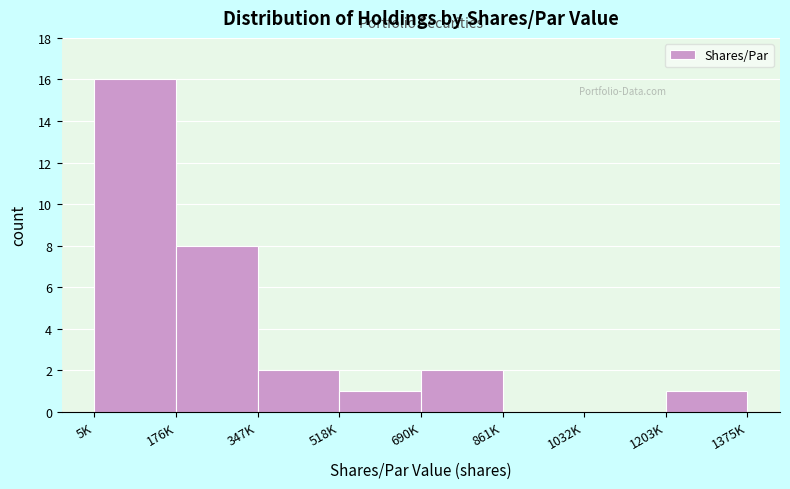

Reading left to right, list all the values displayed in this chart.

5K=16	176K=8	347K=2	518K=1	690K=2	861K=0	1032K=0	1203K=1